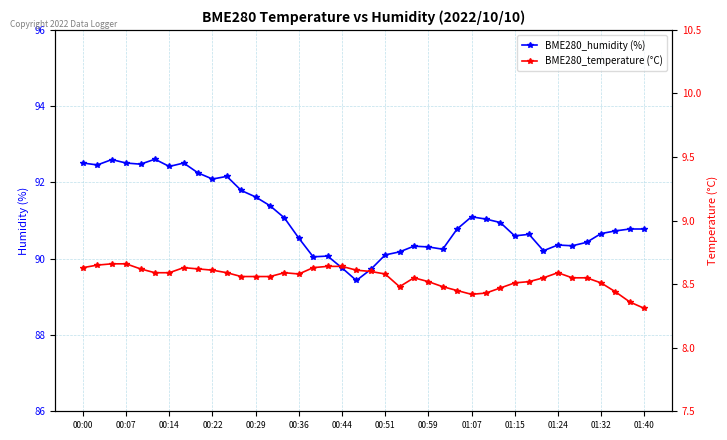

What are all the series names shown in the legend?

BME280_humidity (%), BME280_temperature (°C)